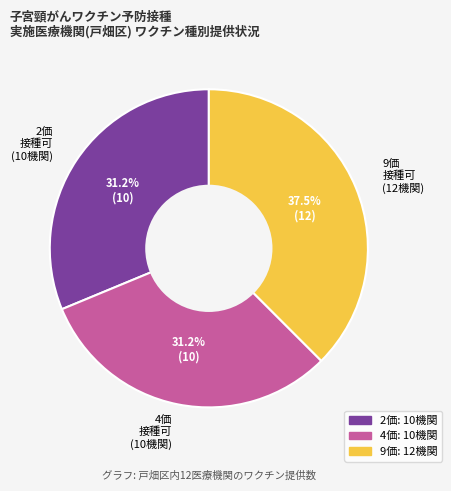

Does any single category account for the majority?

No